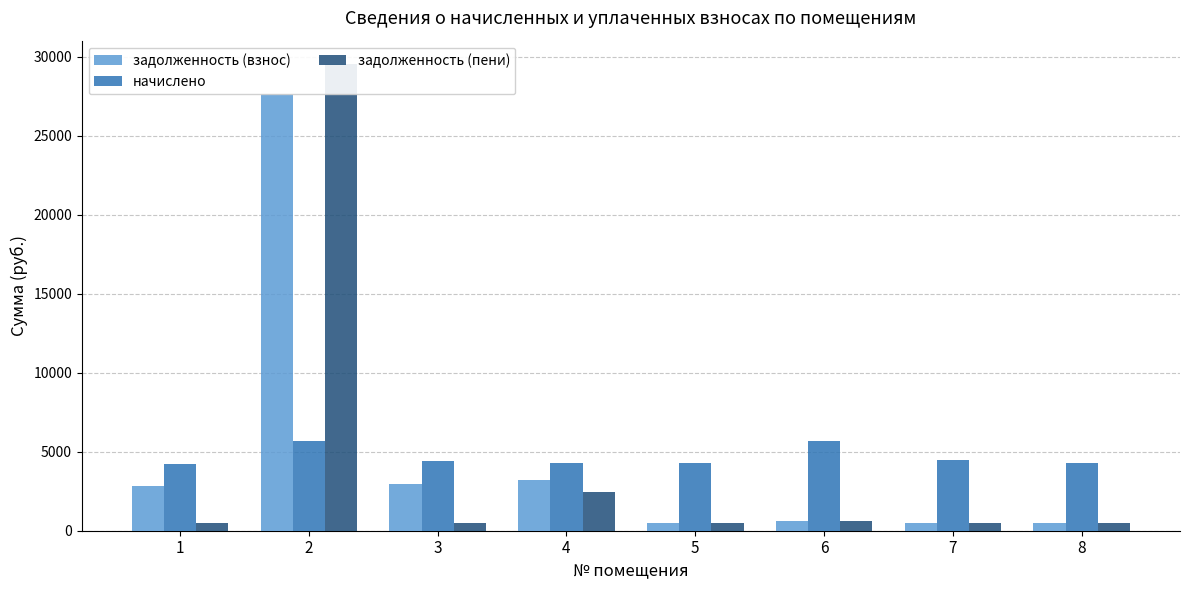

What is the sum of the задолженность (взнос) values at 4 and 6?

3836.3